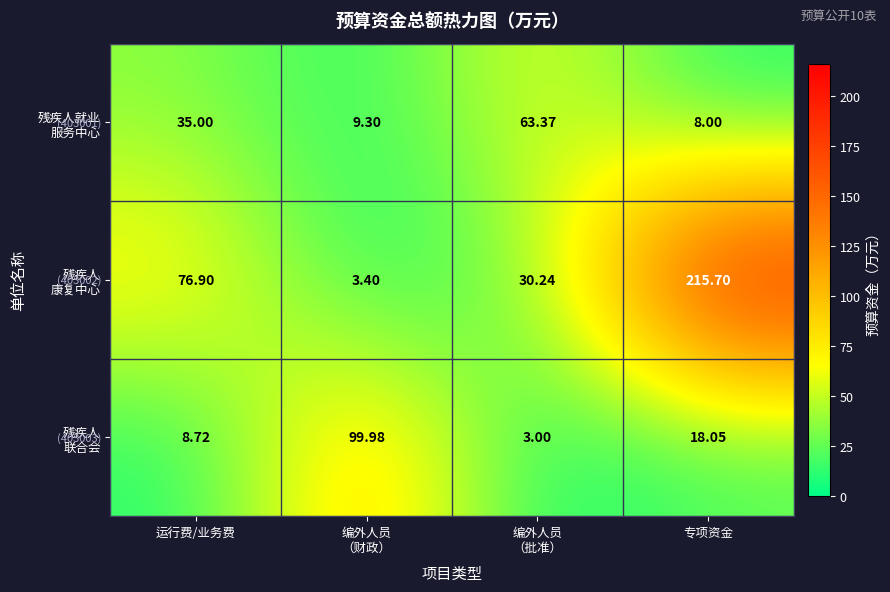

At which category does the chart reach its peak across all series?

专项资金